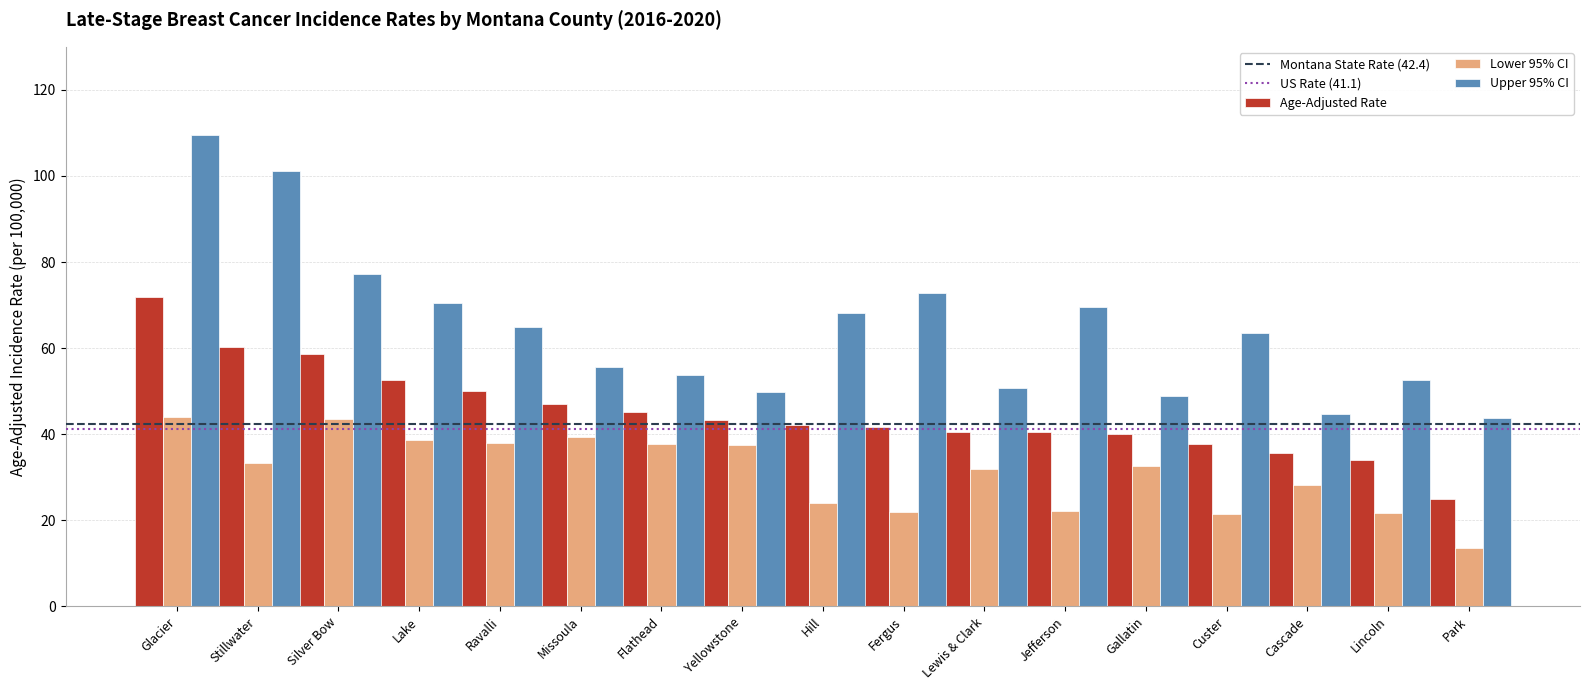

At which category is the sum across all series the highest?

Glacier